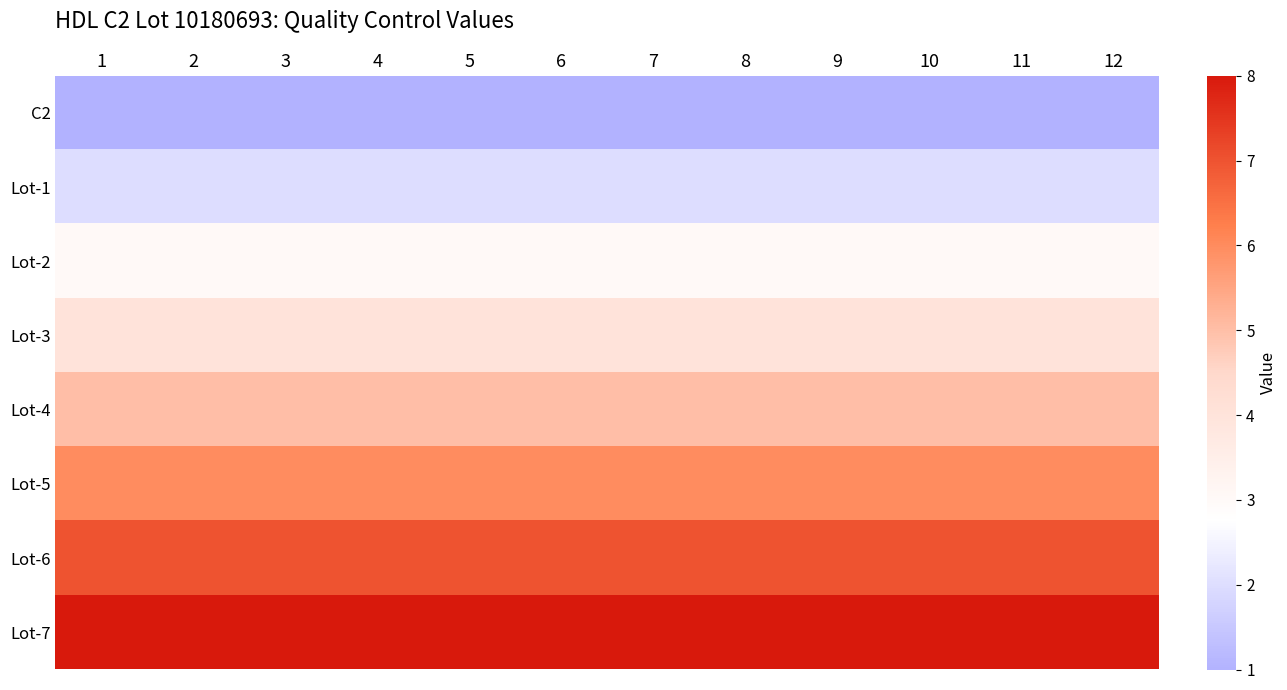

Rank the series by their maximum value, from lowest to highest.

C2, Lot-1, Lot-2, Lot-3, Lot-4, Lot-5, Lot-6, Lot-7